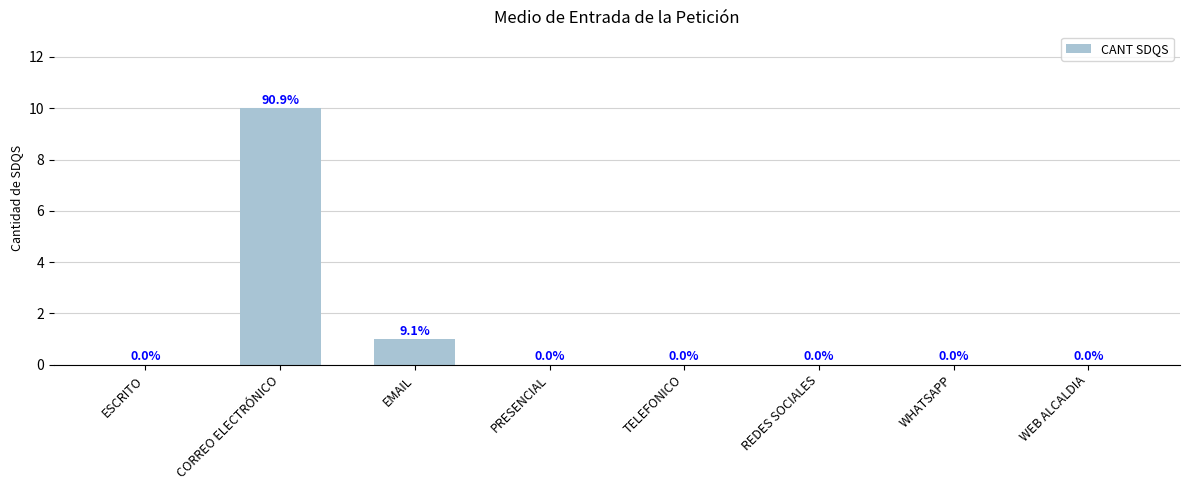

At which category does the chart reach its peak across all series?

CORREO ELECTRÓNICO